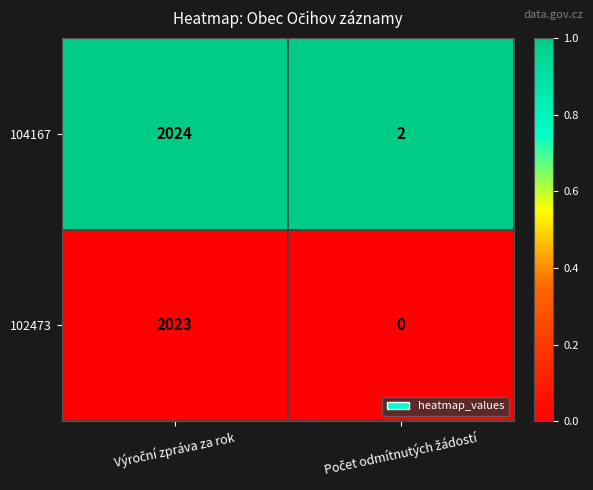

Which series has the largest range (max minus min)?

102473